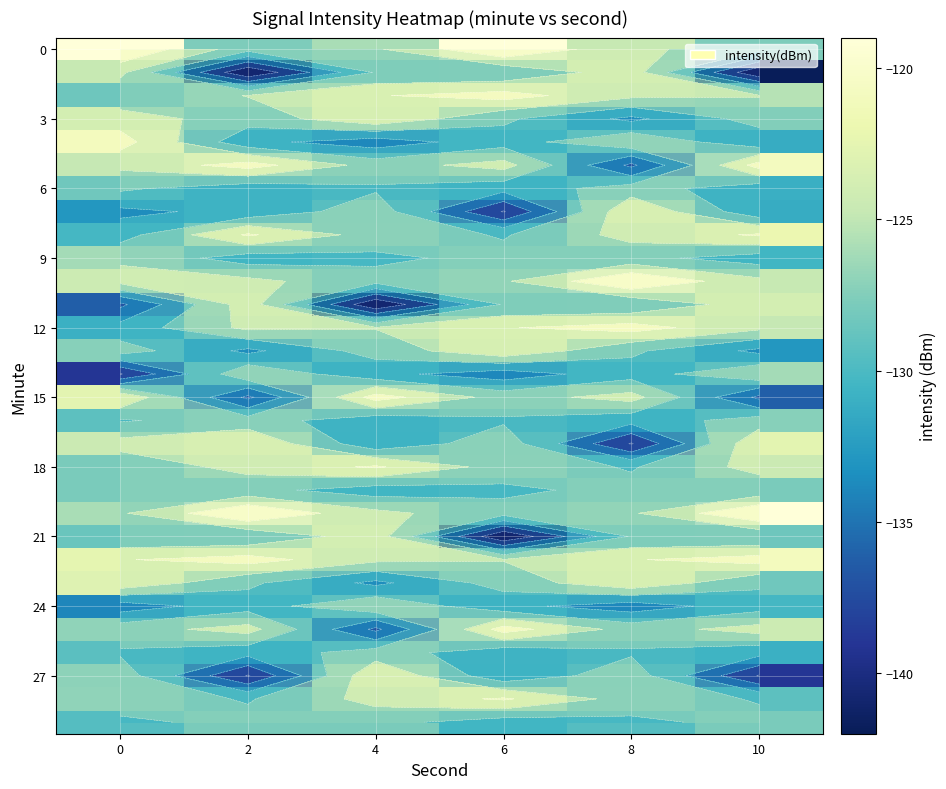

What is the difference between the highest and lowest values at 10?

22.8